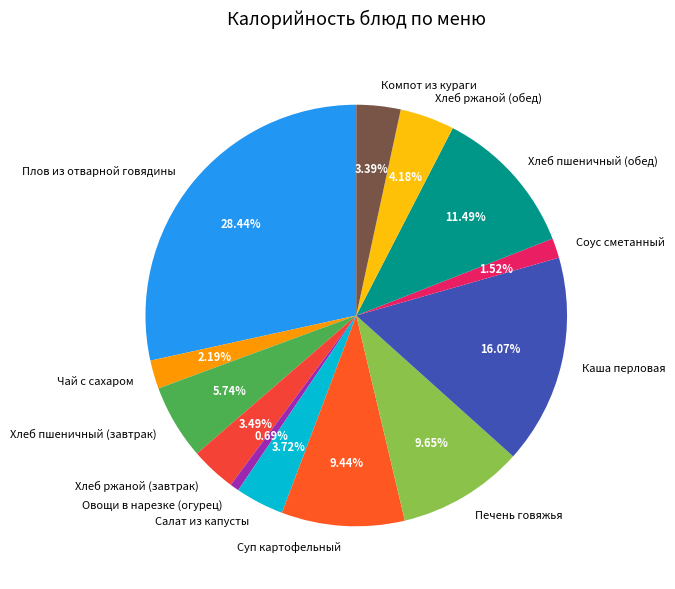

What is the smallest slice in the pie chart?

Овощи в нарезке (огурец)